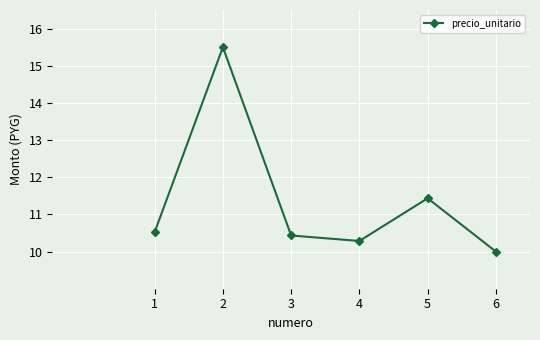

How many points are higher than both their immediate neighbors (excluding endpoints)?

2